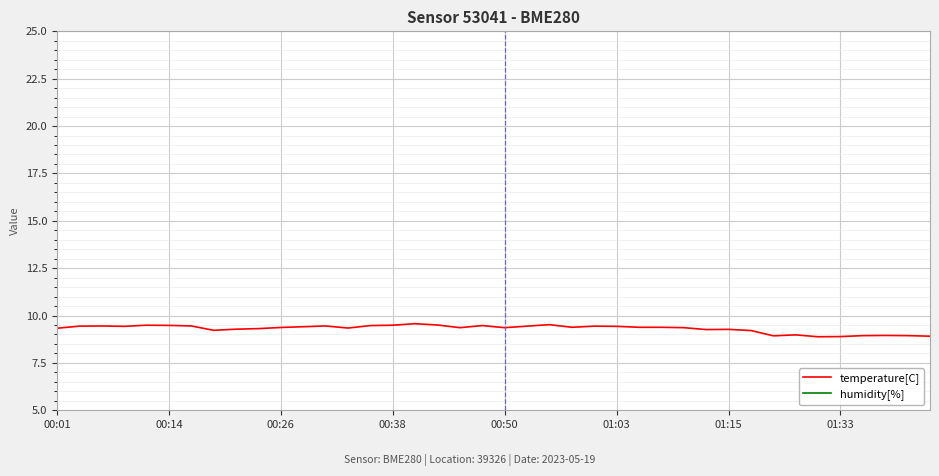

The value of temperature[C] at 00:26 is 13.8. True or false?

False